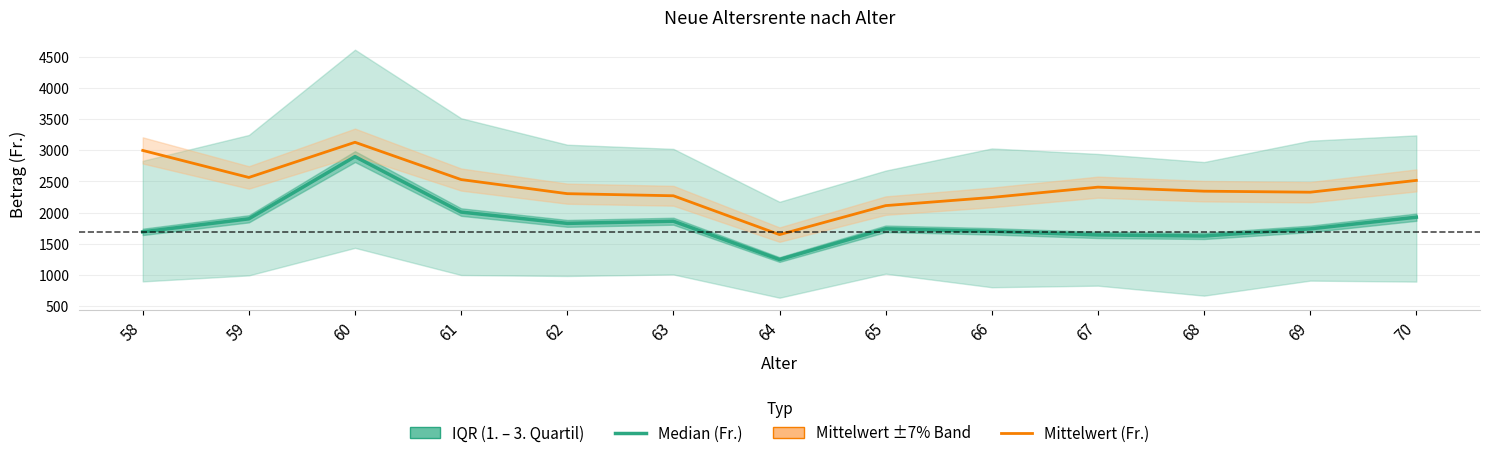

True or false: Mittelwert (Fr.) and Median (Fr.) intersect in this chart.

False